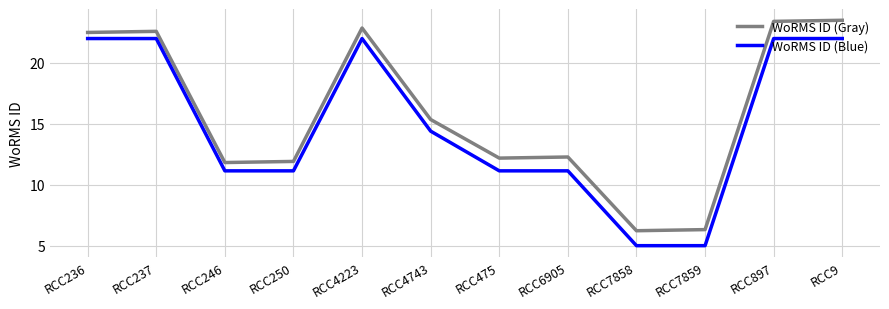

True or false: WoRMS ID (Gray) has a value of 6.3 at RCC7859.

True